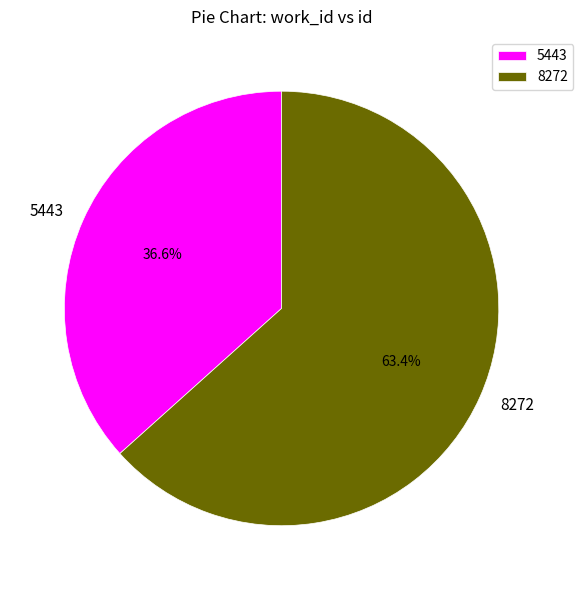

Is it true that 5443 is 25% of the pie?

False